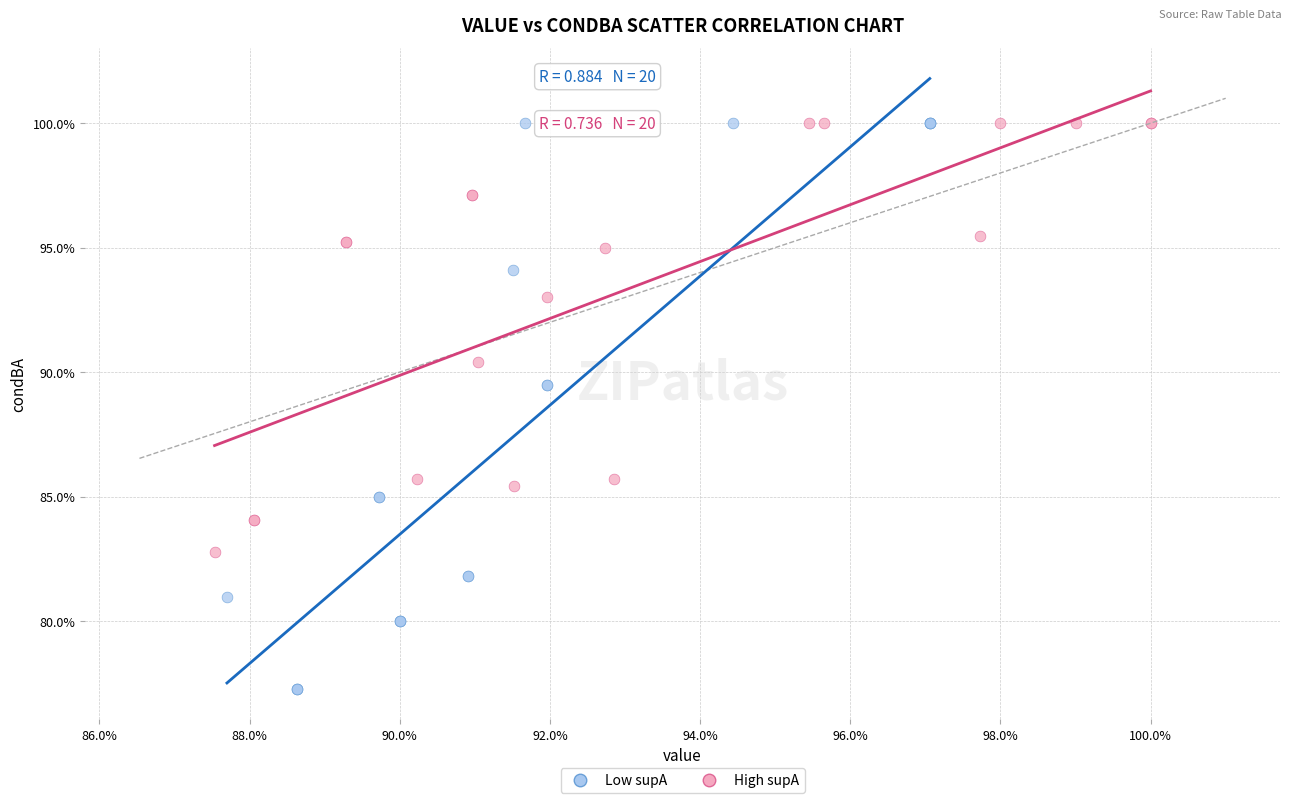

Which series has the largest Y range (max minus min)?

Low supA